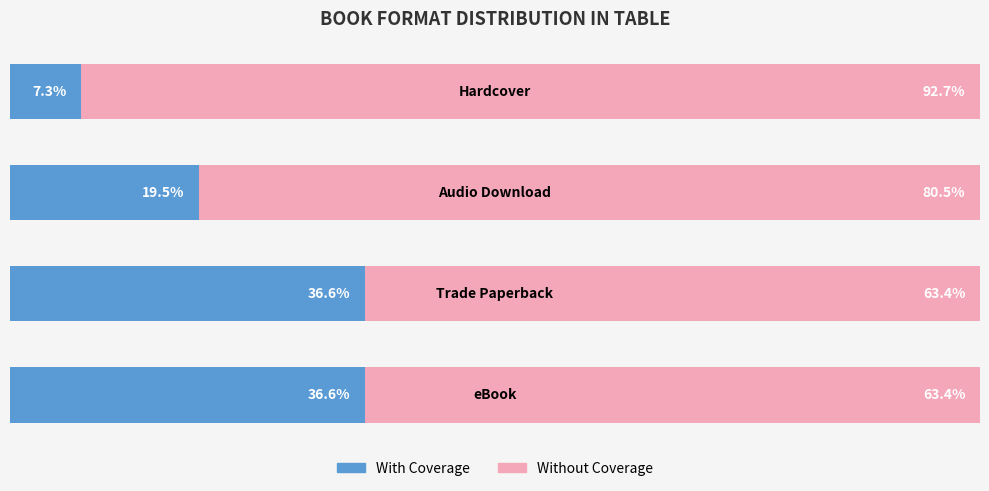

What are all the series names shown in the legend?

With Coverage, Without Coverage